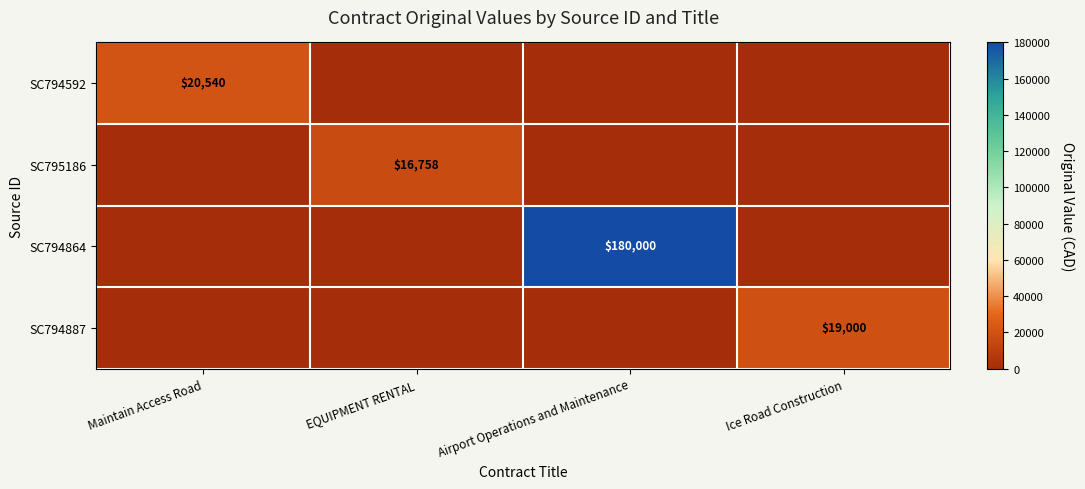

What is the spread (max minus min) of values at Maintain Access Road?

20540.0